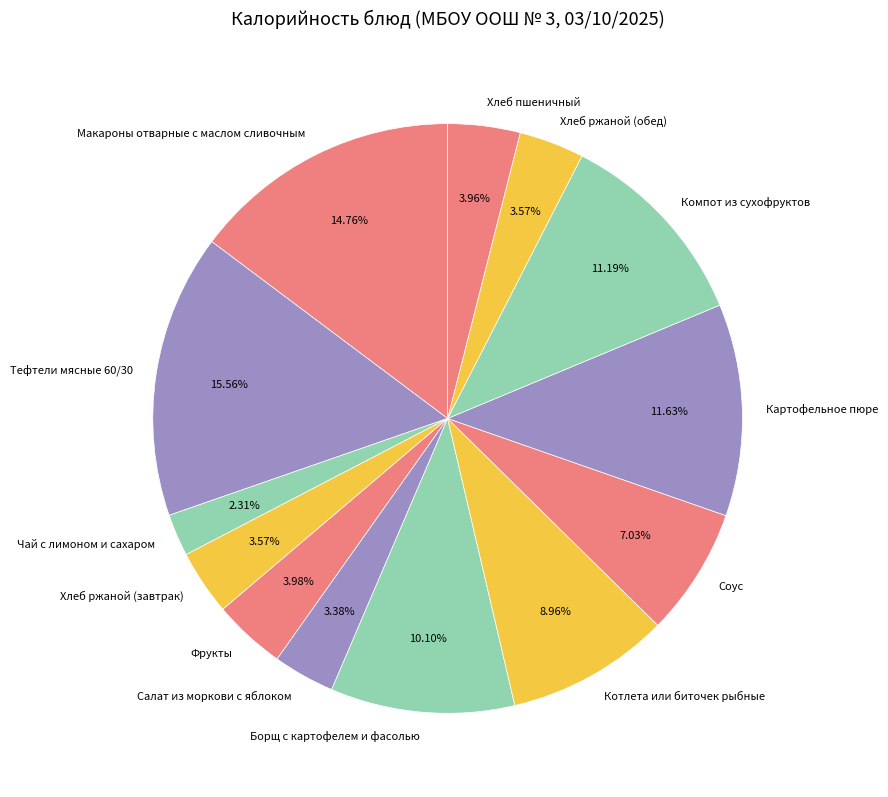

To the nearest percent, what is the average slice percentage?

8%